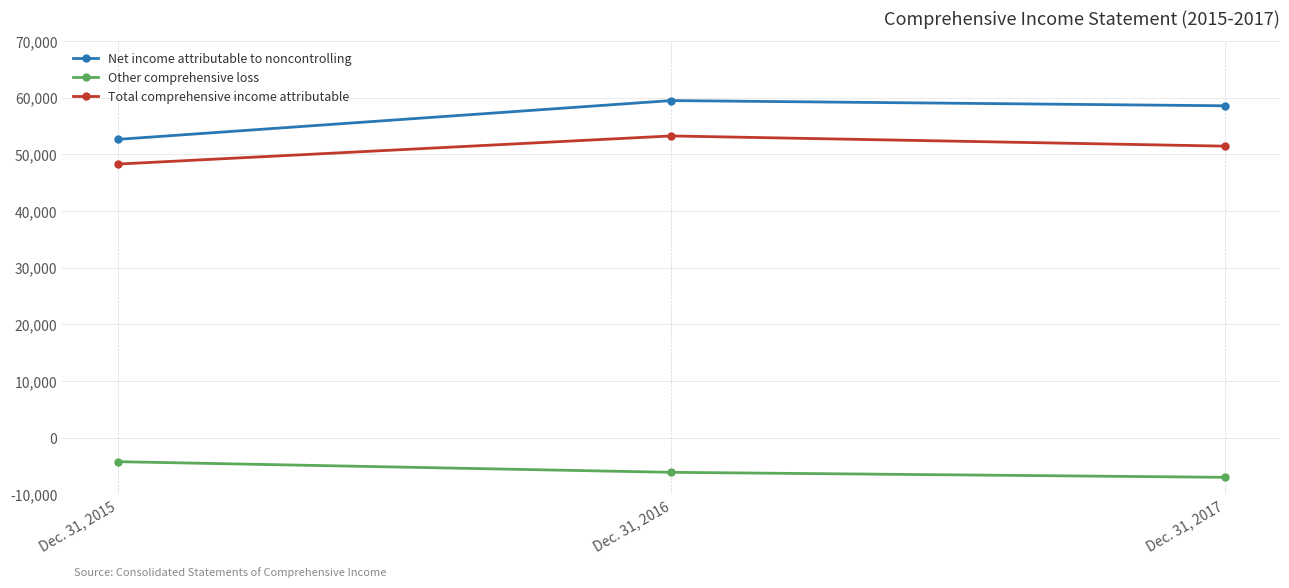

What is the average value of the Net income attributable to noncontrolling series?

56882